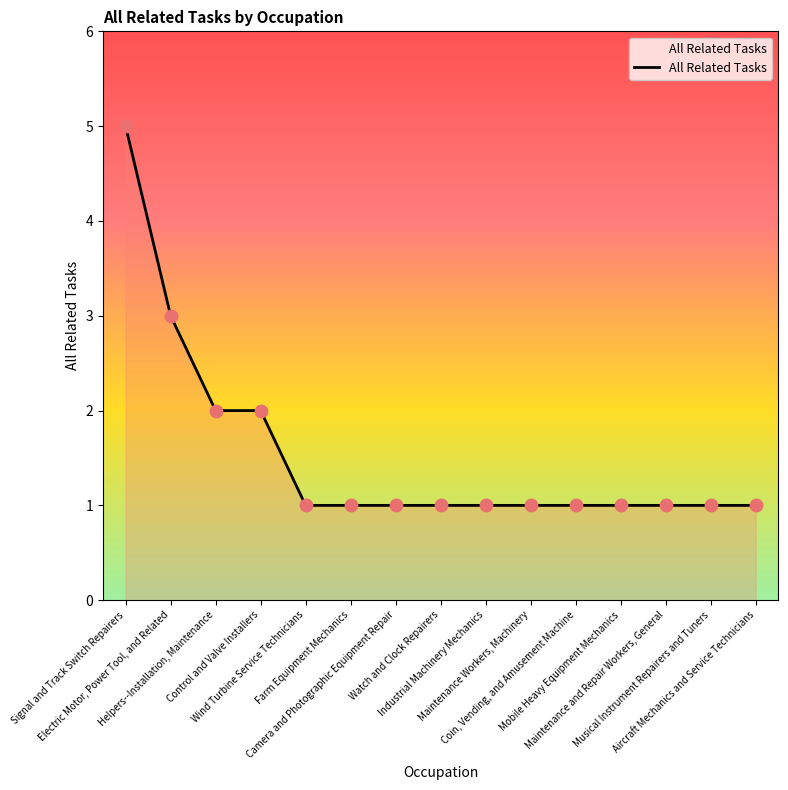

Between Musical Instrument Repairers and Tuners and Control and Valve Installers, which is larger?

Control and Valve Installers